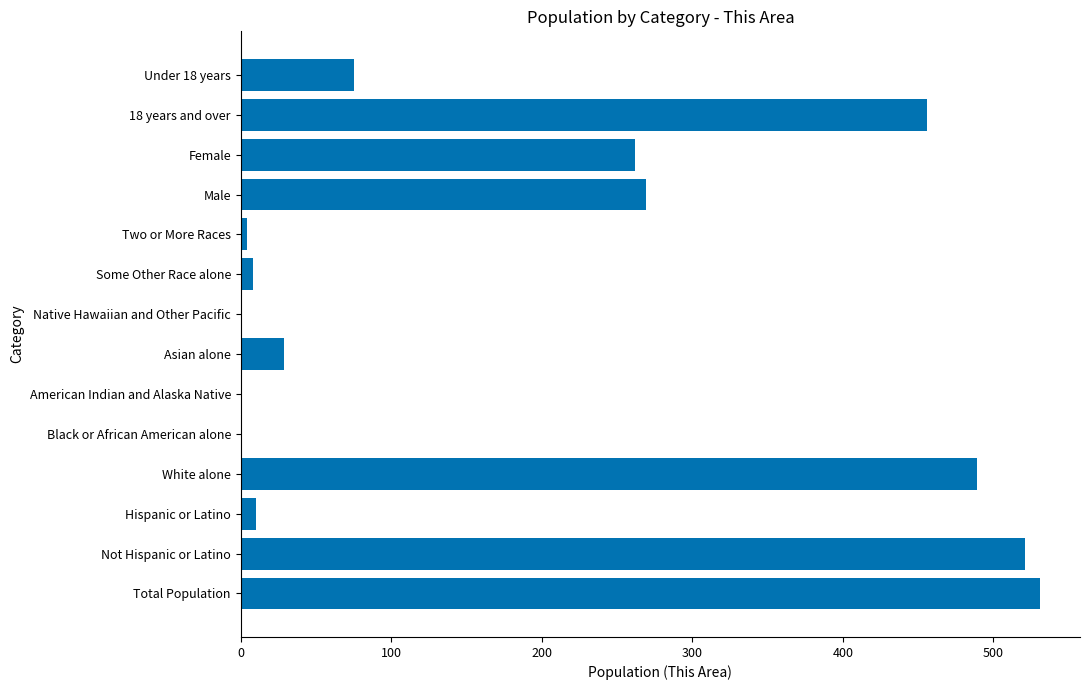

What is the sum of all values?

2655